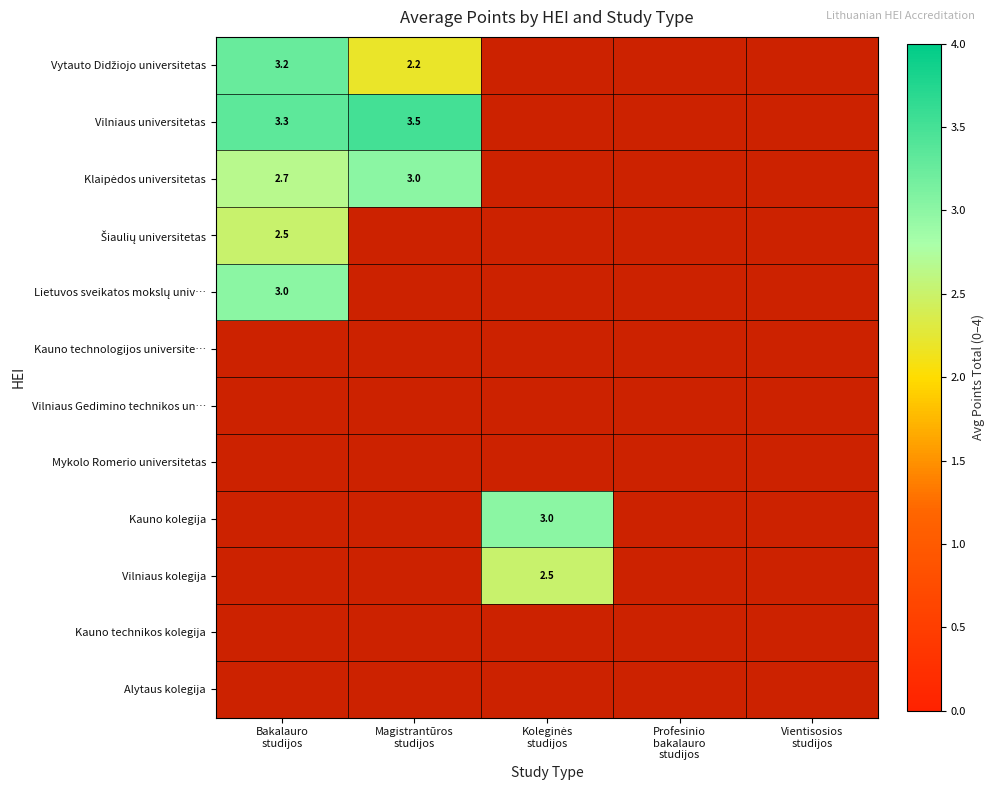

True or false: Vilniaus universitetas has a value of 2.1 at Bakalauro studijos.

False